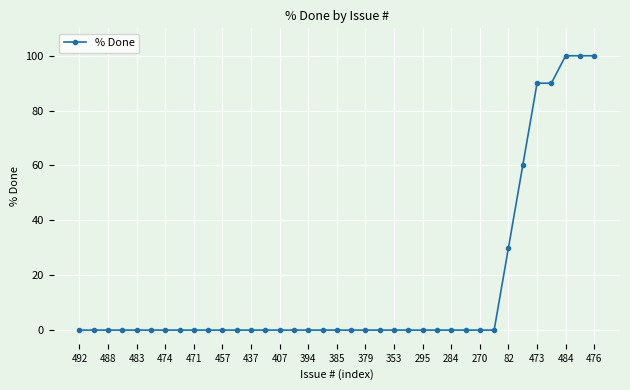

What is the greatest value displayed?

100